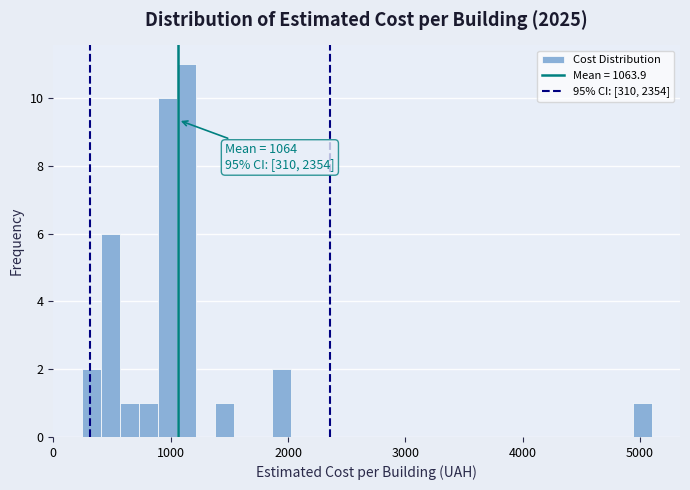

Read against the x-axis, roughly where is the centre of the tallest bar?

1100